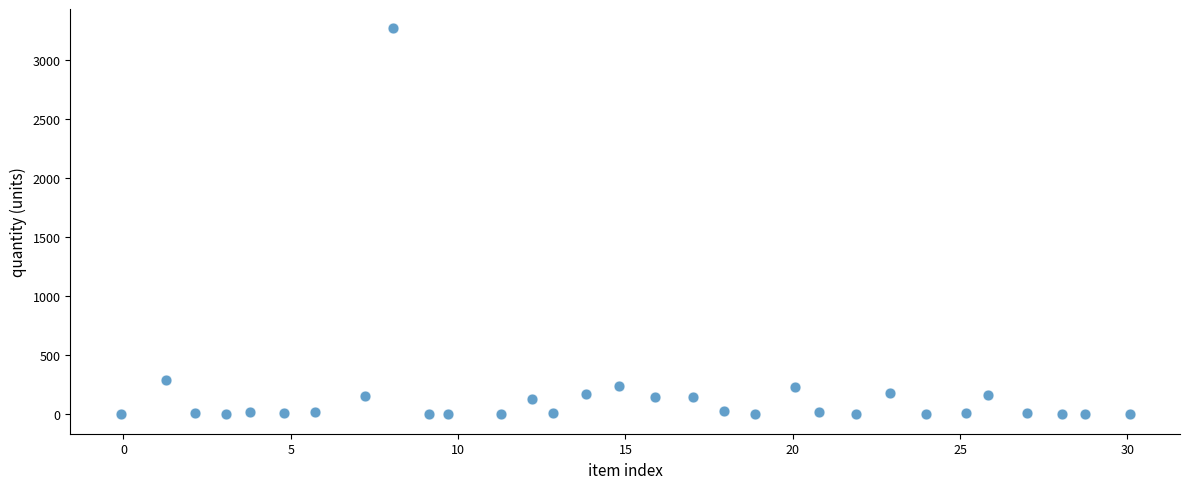

What Y value in the scatter plot is closest to 1635?

289.8